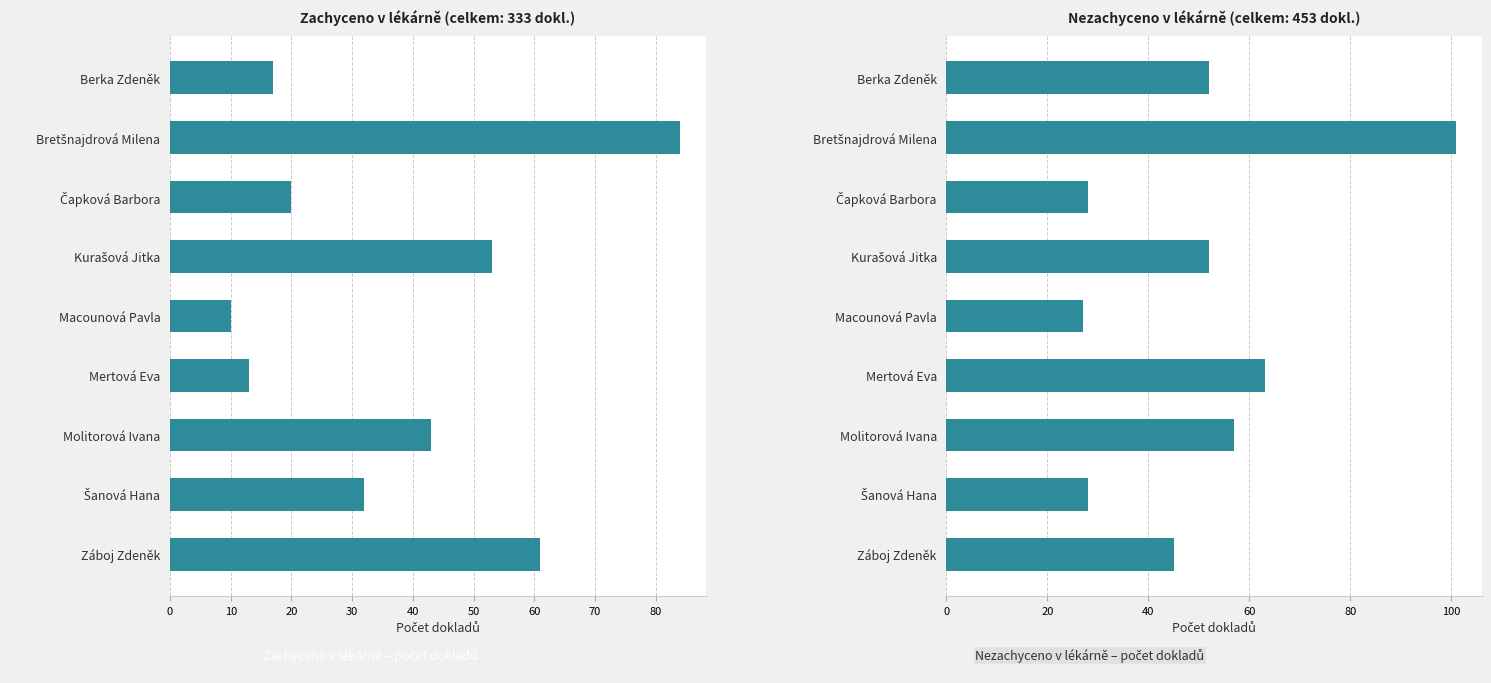

What is the difference between the maximum and minimum values in the Zachyceno Dokl. series?

74